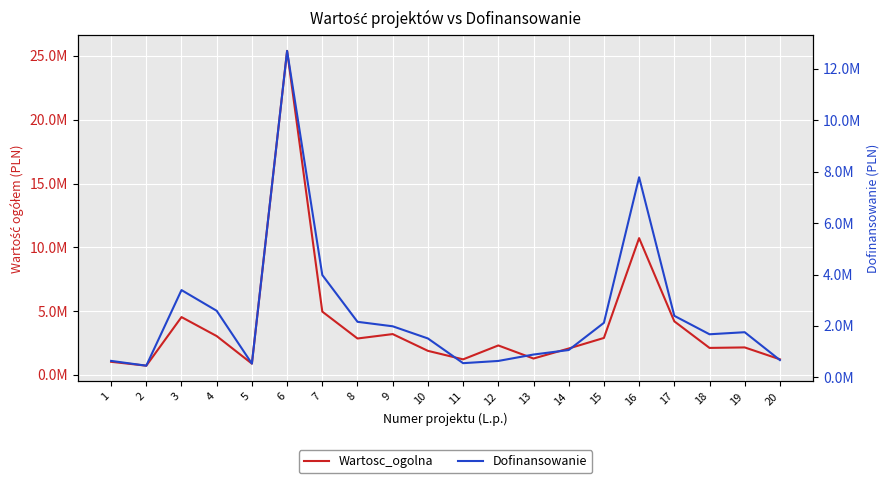

What value does the Dofinansowanie series have at 6?

12700062.6